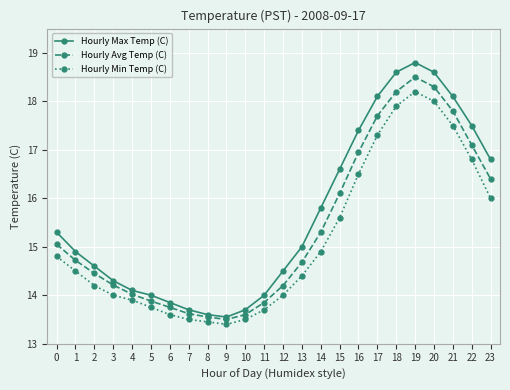

Rank the series by their average value, from lowest to highest.

Hourly Min Temp (C), Hourly Avg Temp (C), Hourly Max Temp (C)